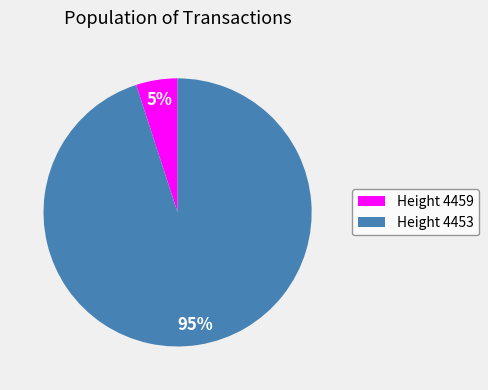

To the nearest percent, what is the average slice percentage?

50%